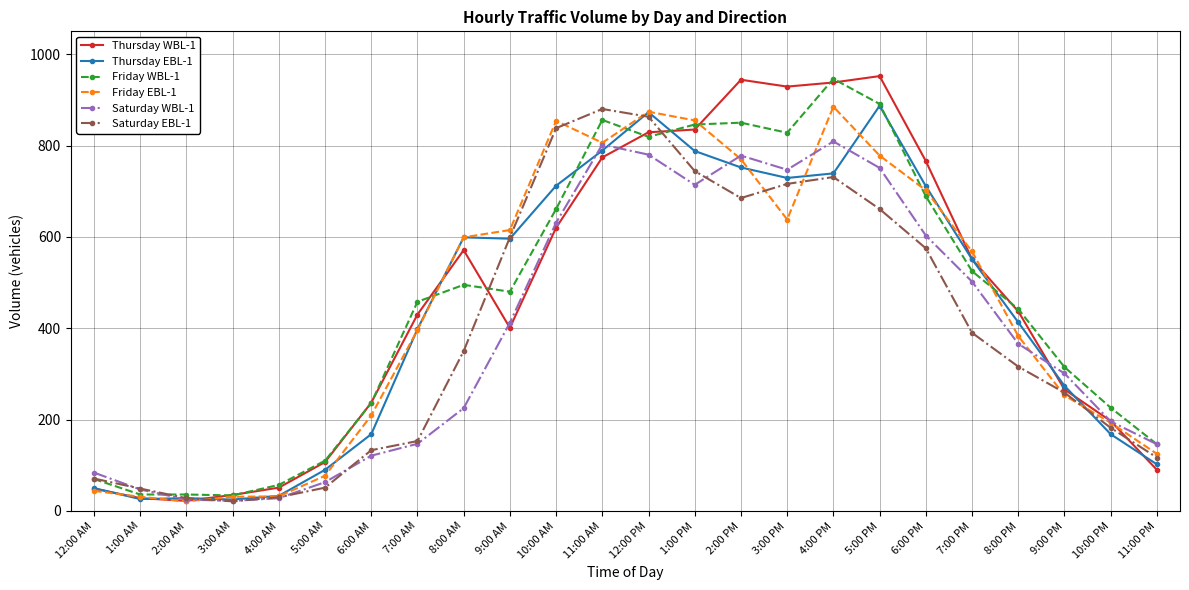

How many lines are shown in the chart?

6